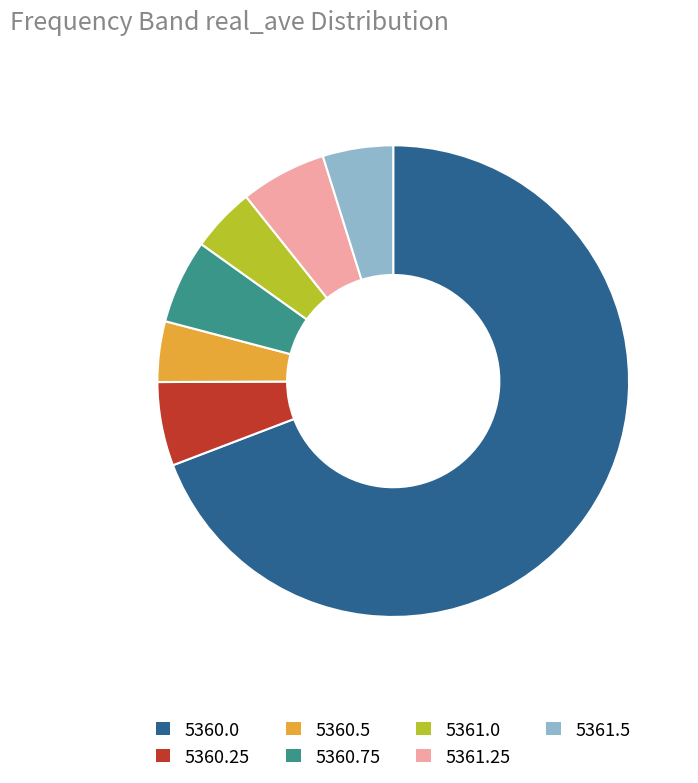

Which category has the biggest portion of the pie?

5360.0